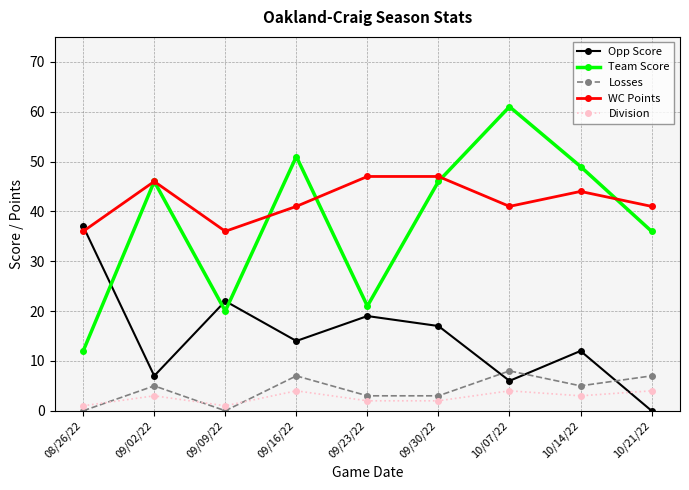

True or false: Division and Team Score intersect in this chart.

False